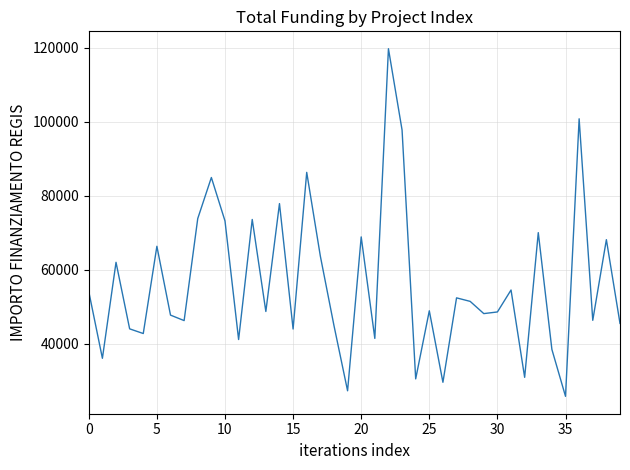

What is the maximum value shown in the chart?

119783.4